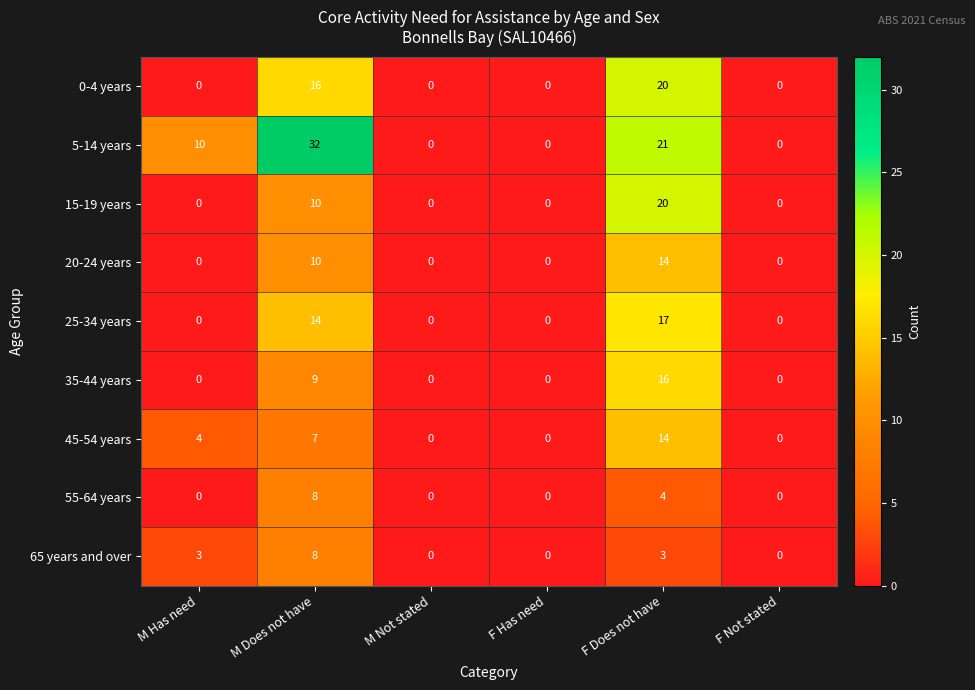

At which label does 25-34 years reach its peak?

F Does not have